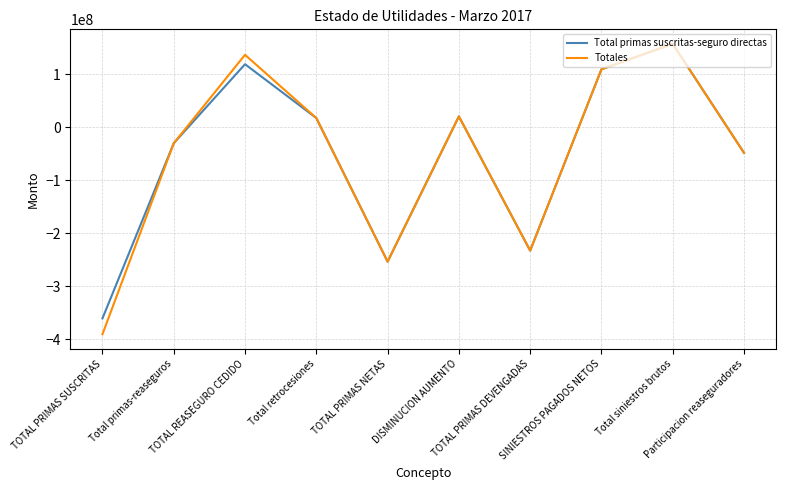

Which series has the widest spread of values?

Totales